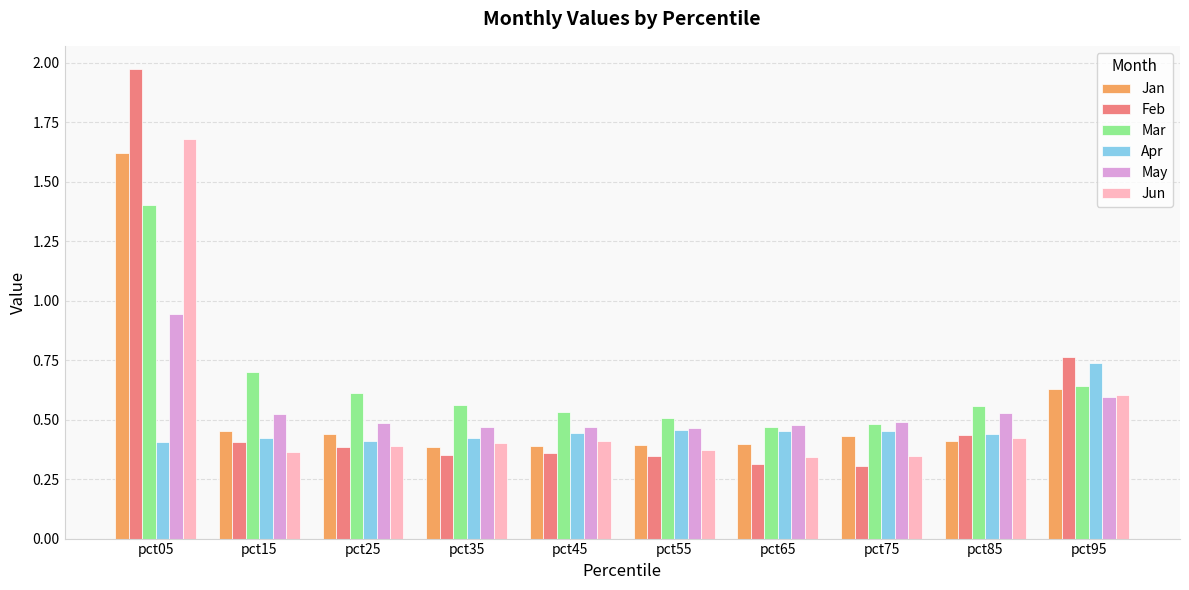

Is the value of Feb at pct65 greater than the value of Jan at pct55?

No